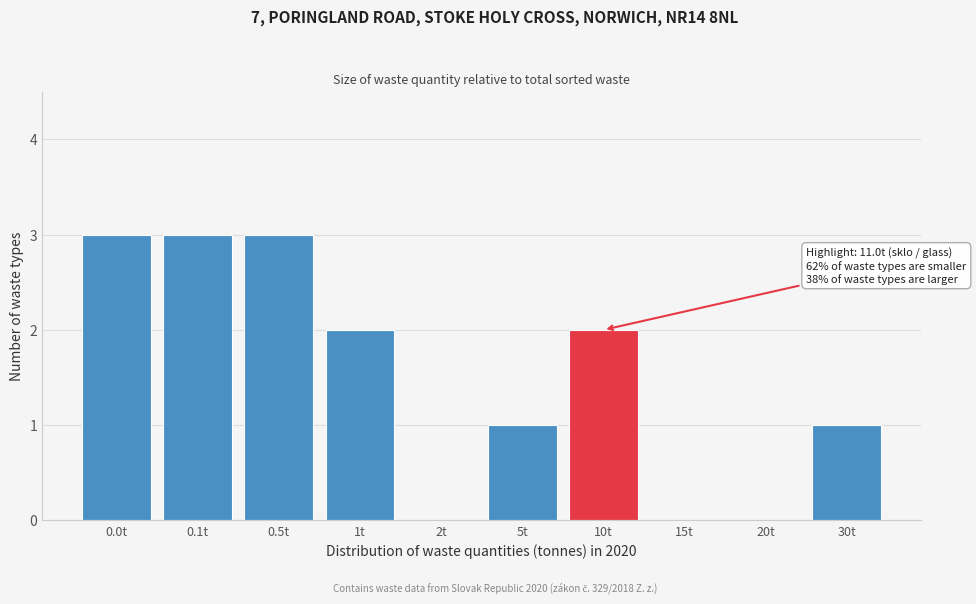

Reading right to left, list all the values displayed in this chart.

30t=1	20t=0	15t=0	10t=2	5t=1	2t=0	1t=2	0.5t=3	0.1t=3	0.0t=3